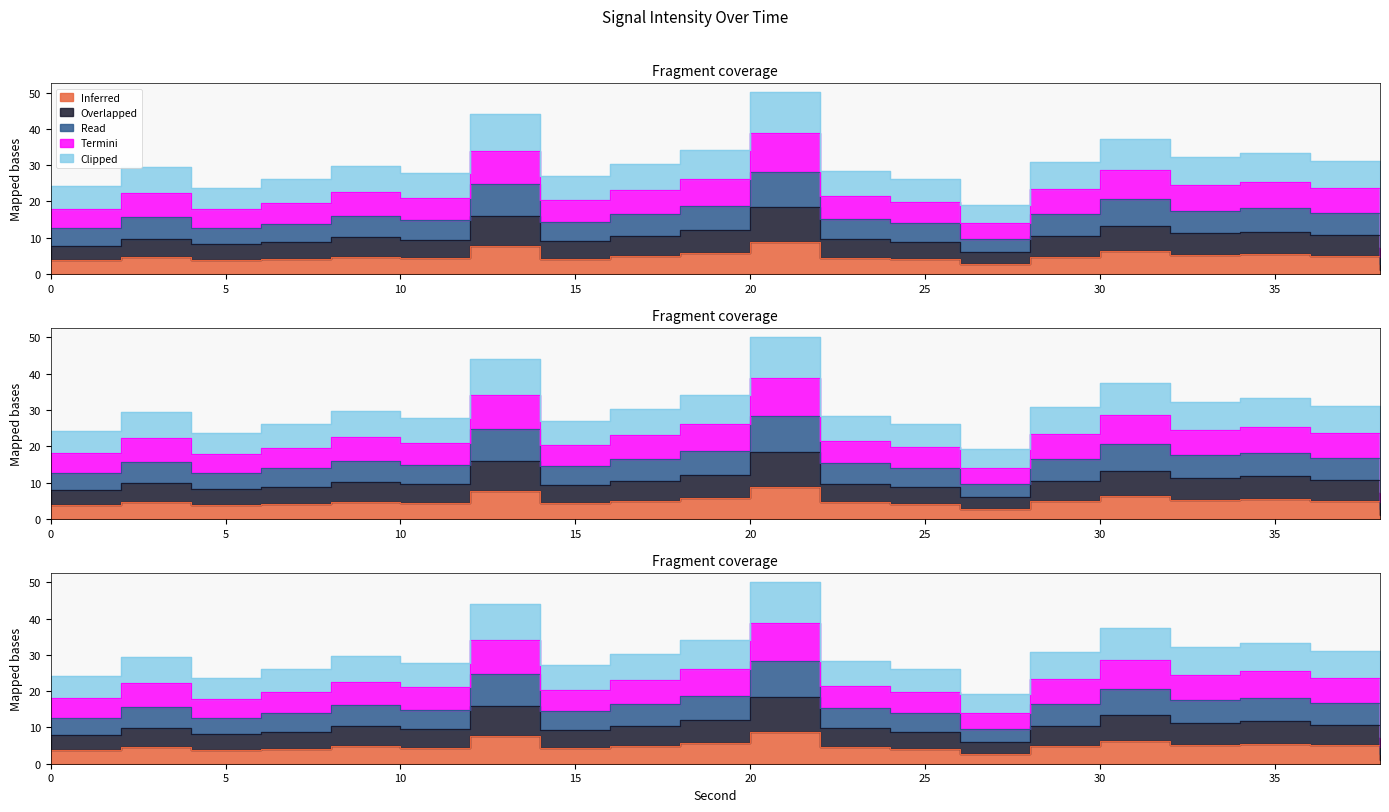

What is the difference between the Overlapped values at 28 and 34?

1.3